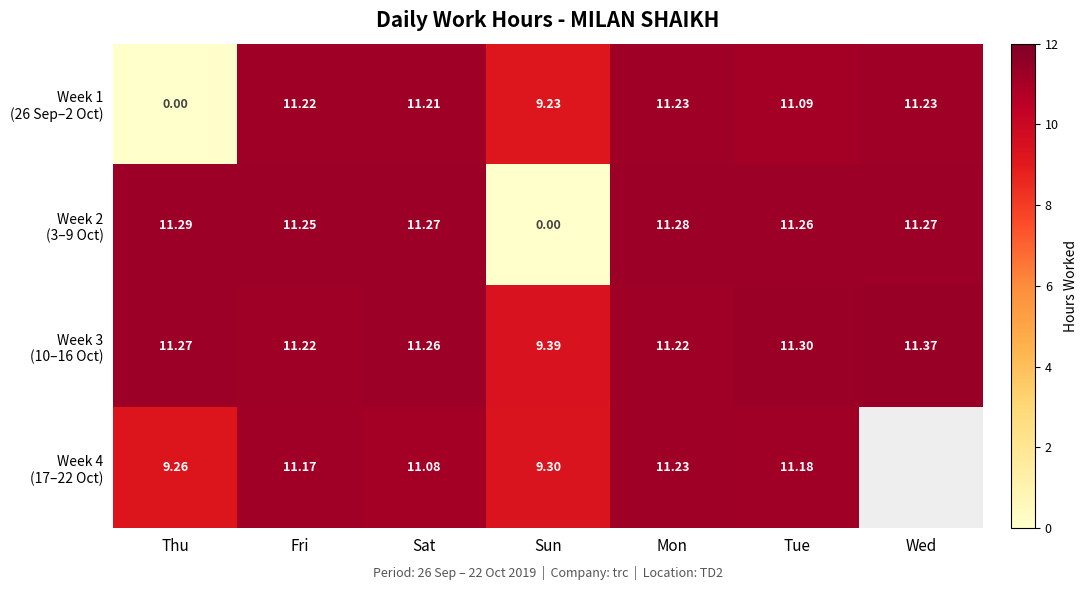

How many distinct data groups are displayed?

4